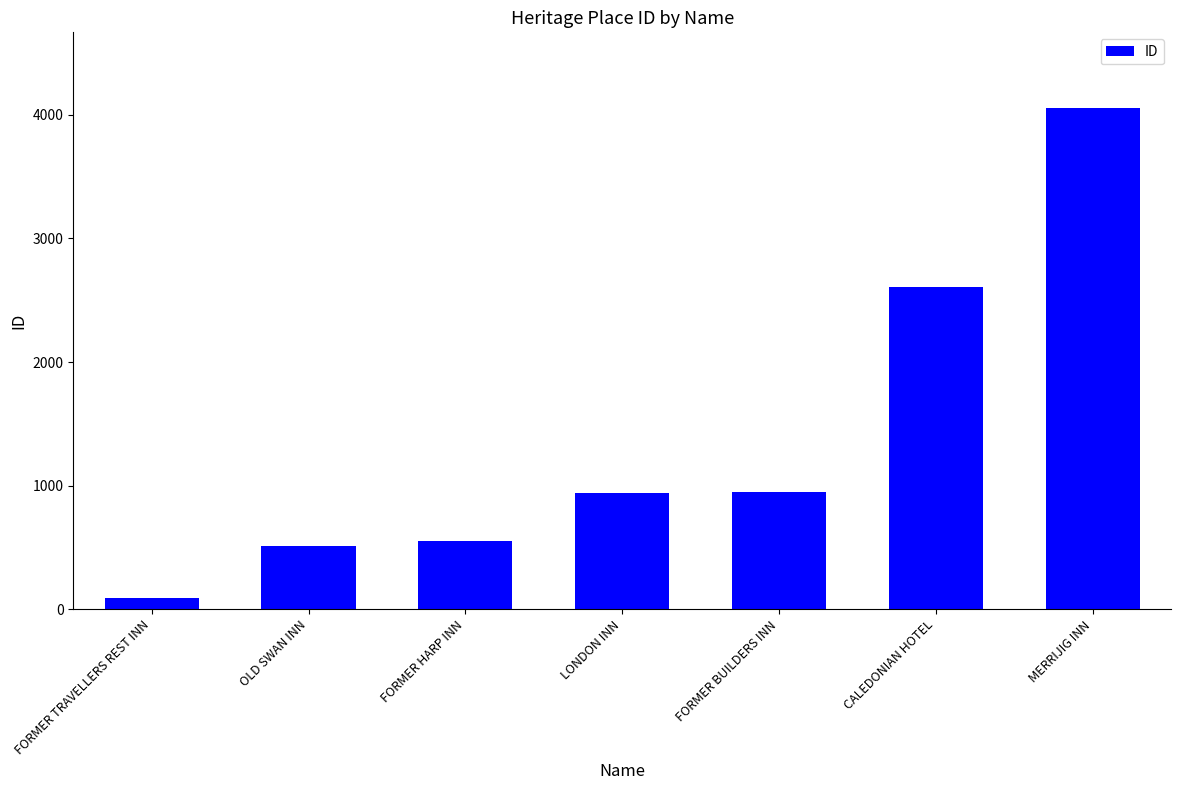

Count the number of categories in the chart.

7